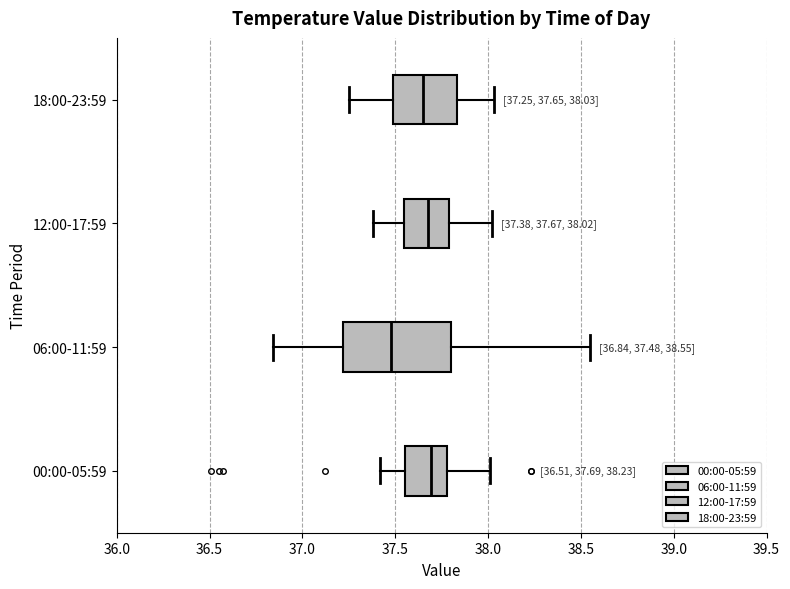

Comparing the boxes themselves (not the whiskers), which one is the widest?

06:00-11:59